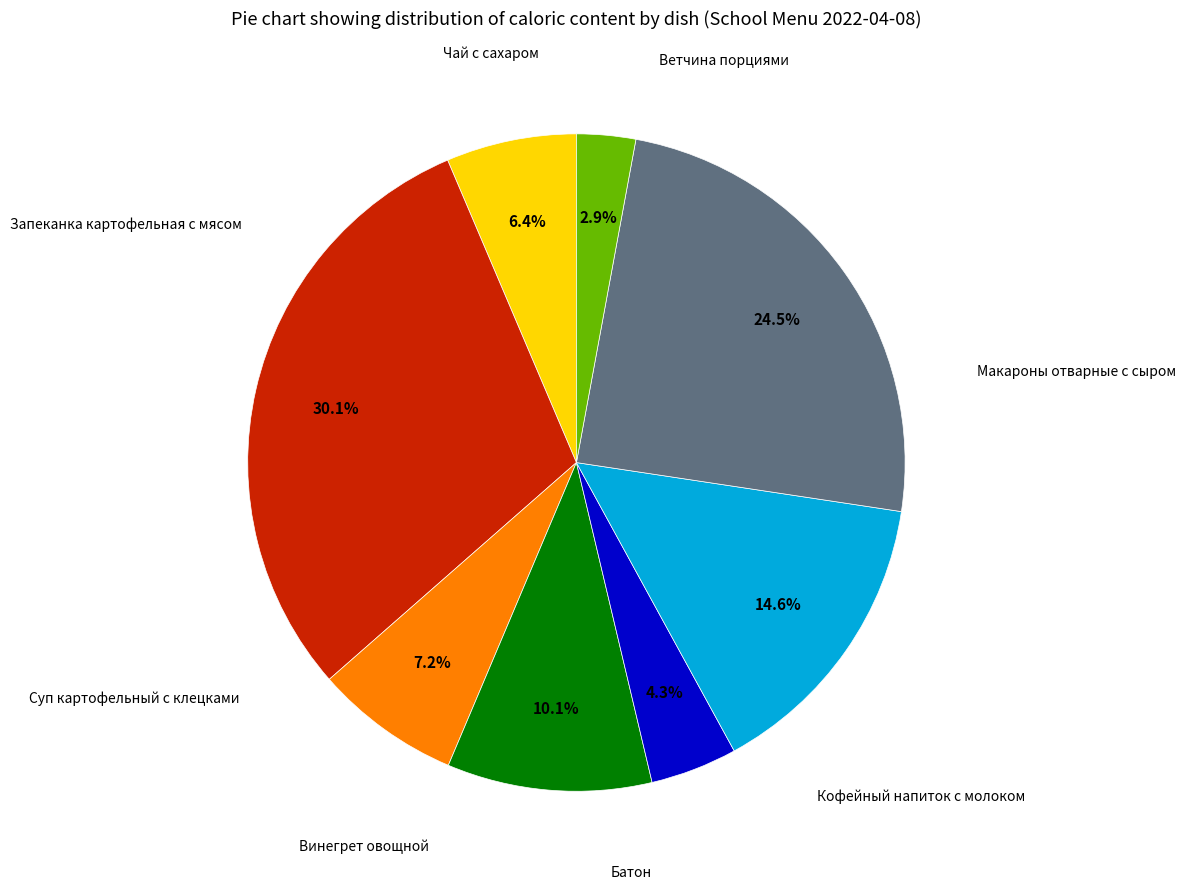

Is there a majority slice in this chart?

No